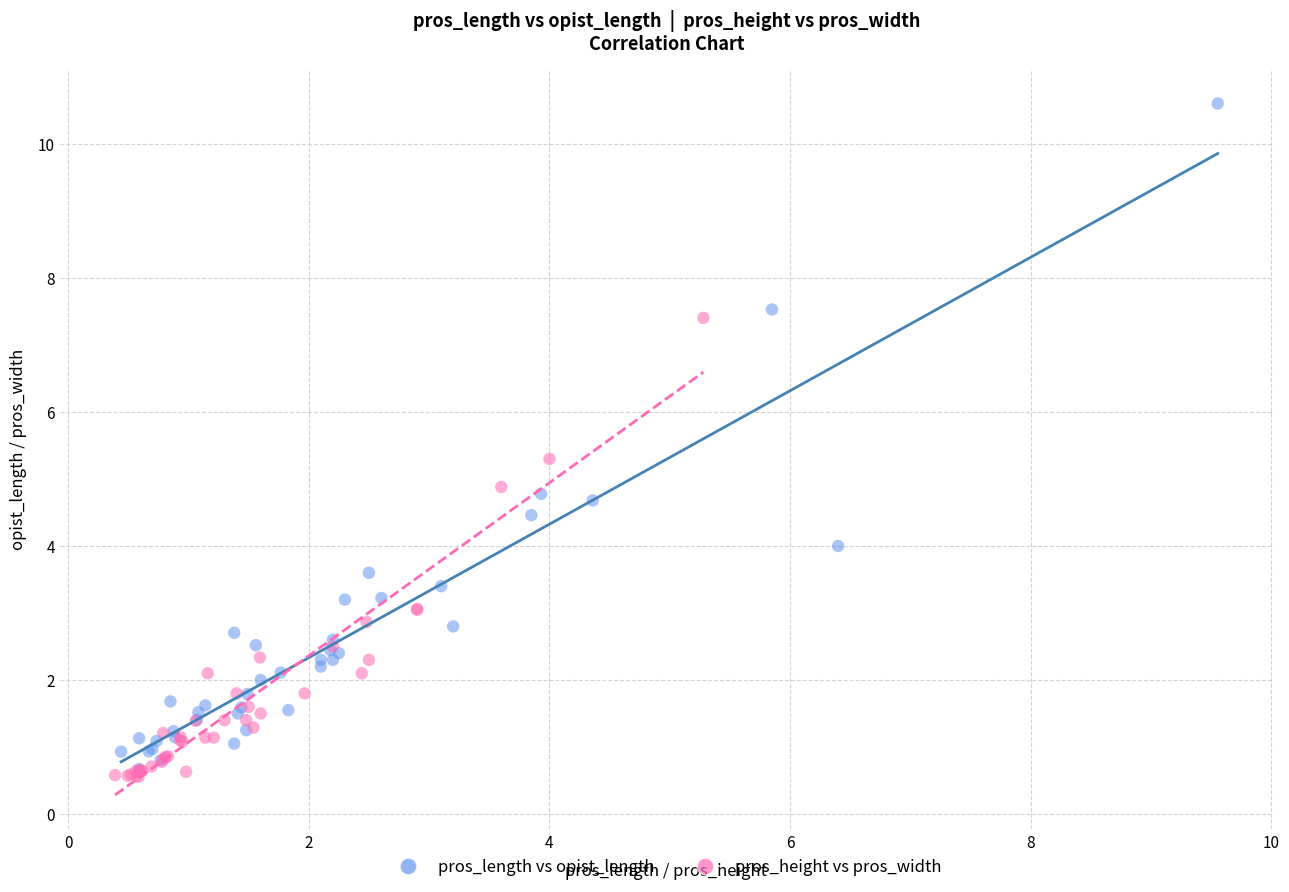

Which series has the widest spread of Y values?

pros_length vs opist_length